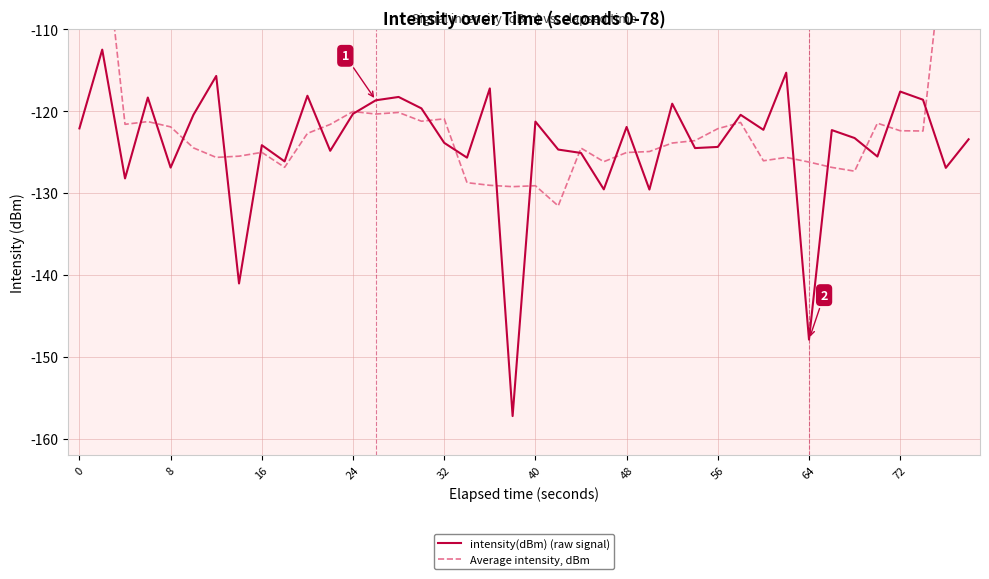

Is it true that intensity(dBm) (raw signal) equals -120.3 at 24?

True